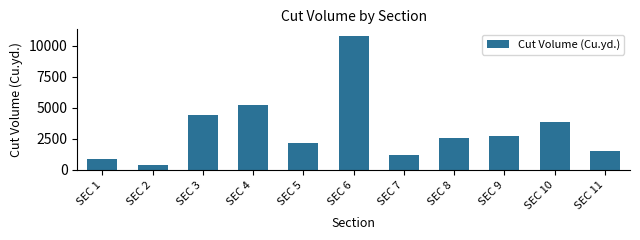

Reading left to right, list all the values displayed in this chart.

SEC 1=923.8	SEC 2=435.4	SEC 3=4393.6	SEC 4=5238.8	SEC 5=2198.5	SEC 6=10781.4	SEC 7=1209.2	SEC 8=2578.3	SEC 9=2697.0	SEC 10=3901.7	SEC 11=1548.5